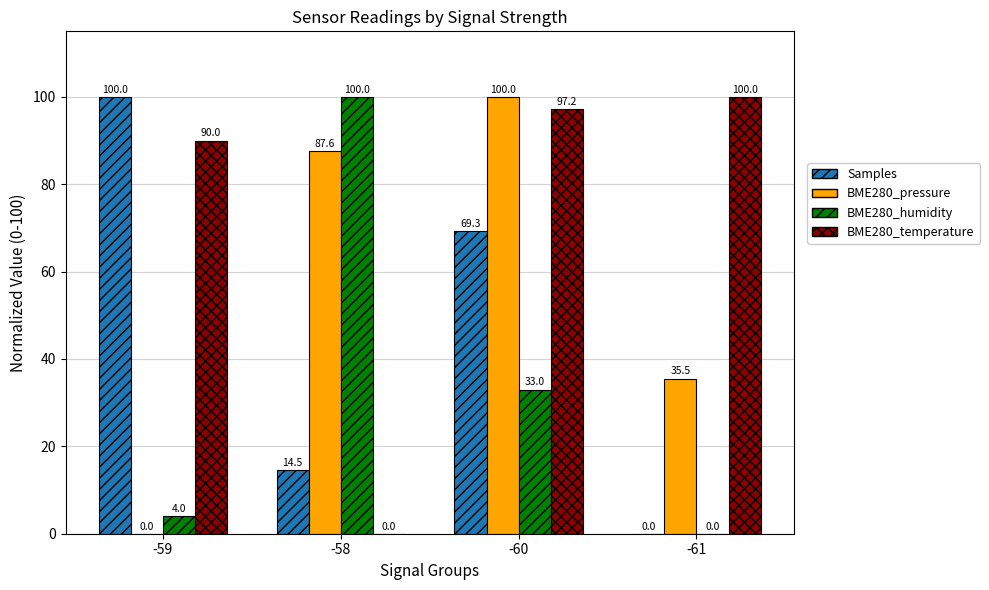

How many distinct data groups are displayed?

4